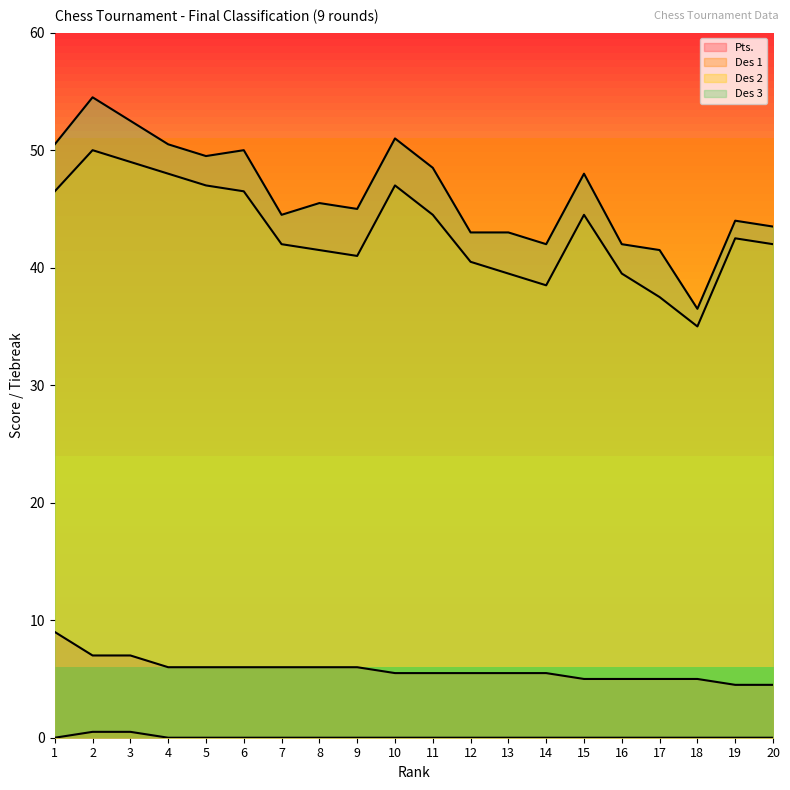

True or false: Des 3 and Des 2 cross at least once.

False